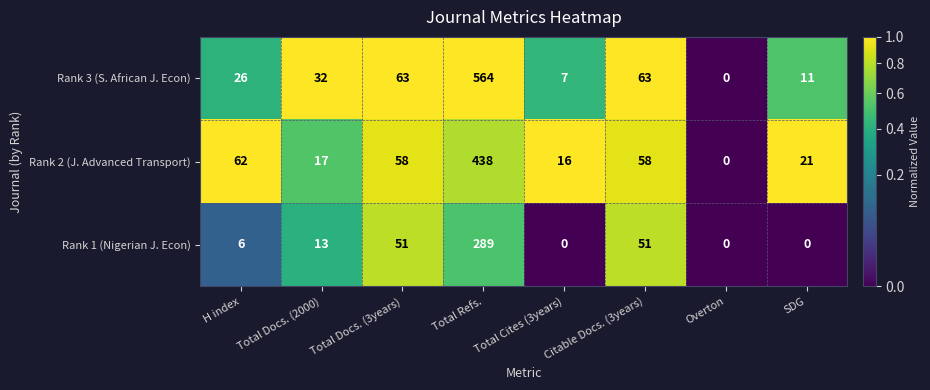

What is the spread (max minus min) of values at Total Cites (3years)?

16